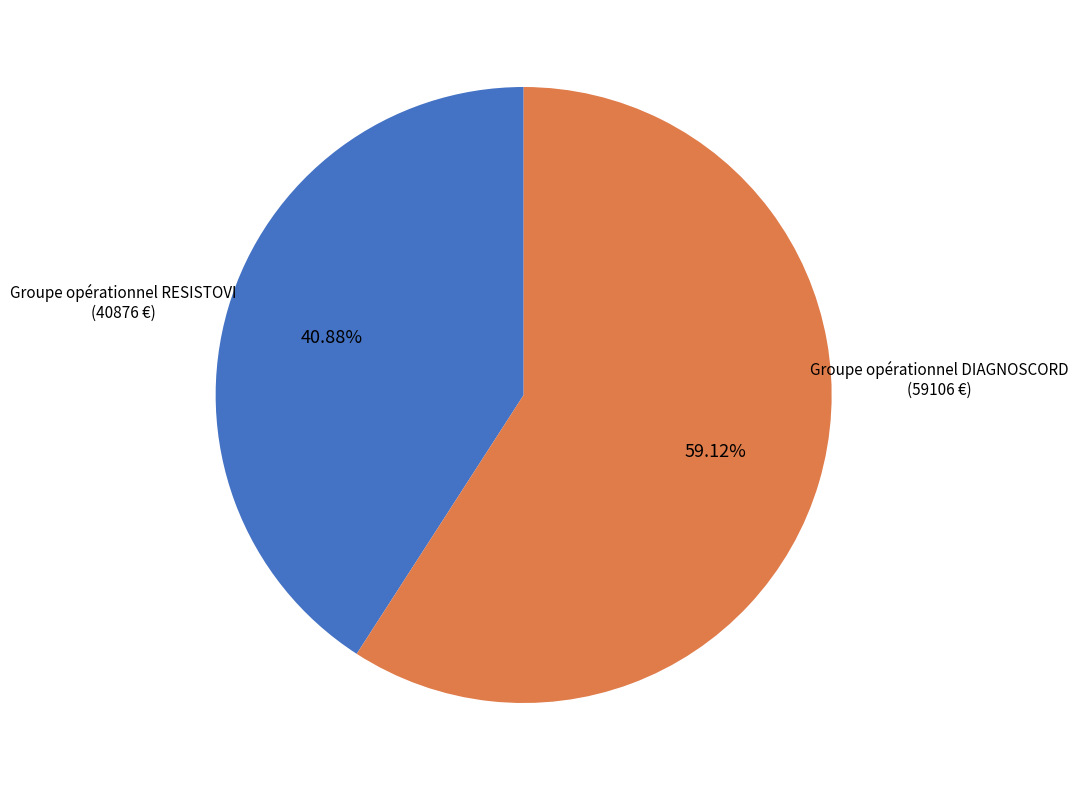

What is the total percentage of Groupe opérationnel DIAGNOSCORD and Groupe opérationnel RESISTOVI?

100.0%